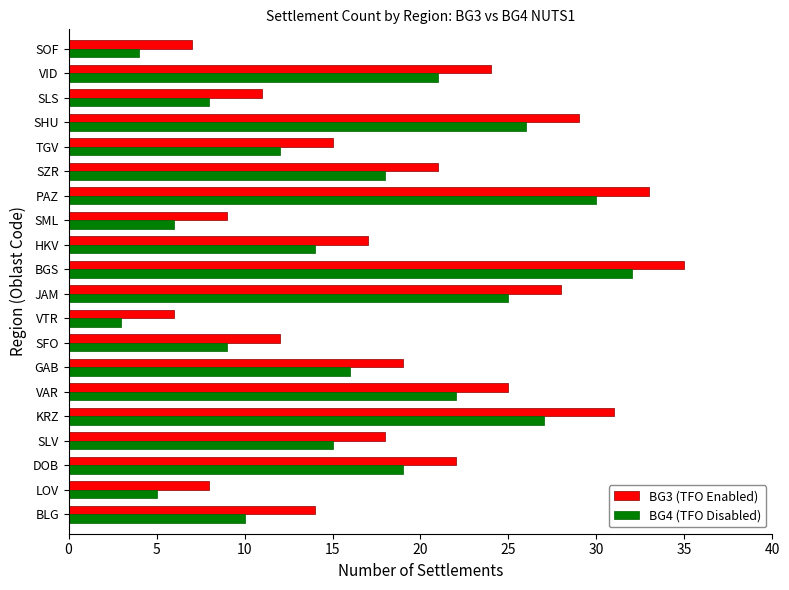

The BG3 (TFO Enabled) series shows 12 at SFO. True or false?

True